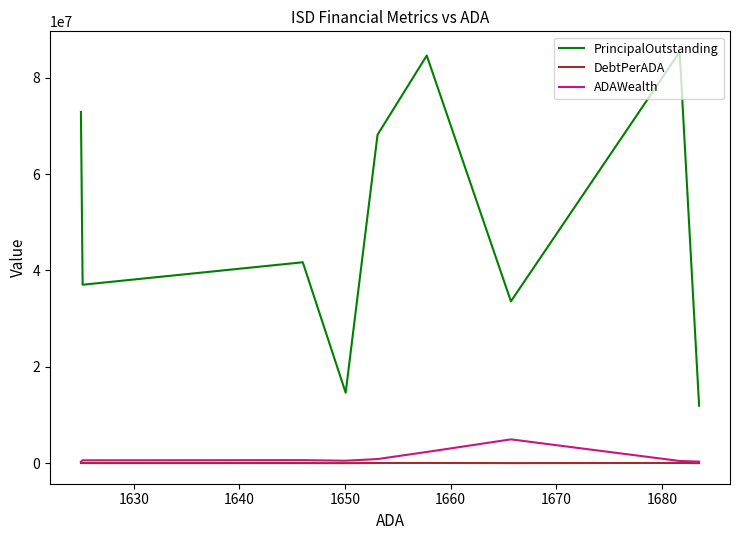

What is the difference between the maximum and minimum values in the PrincipalOutstanding series?

73419994.3